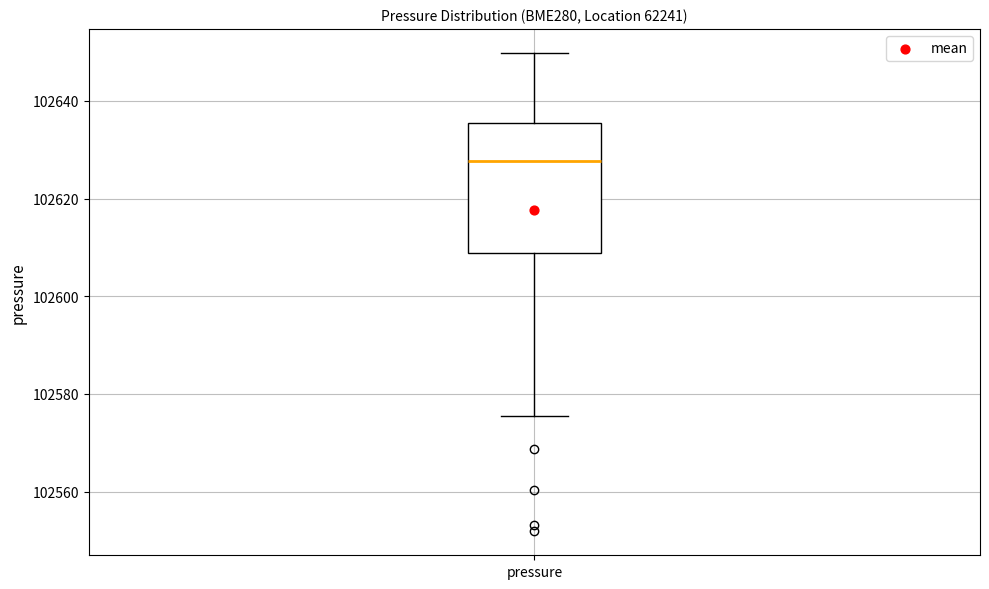

Where does the upper whisker of the box for pressure end on the y-axis? The values are not printed on the chart, so give them approximately, as read against the axis.

102650